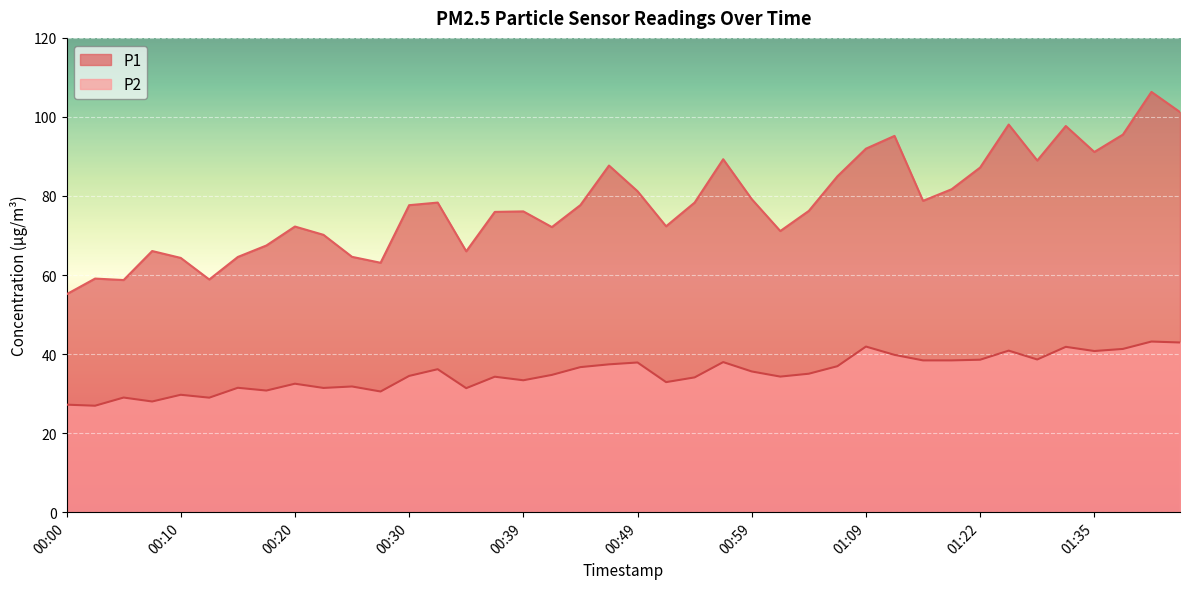

True or false: P2 and P1 cross at least once.

False